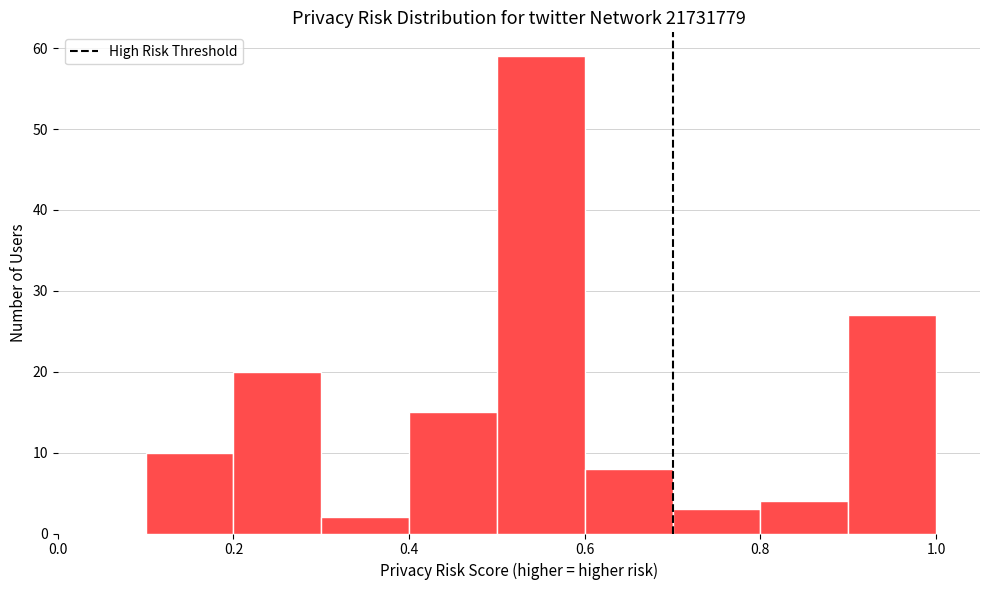

What is the height of the bar covering 0.9 to 1.0 on the x-axis? The values are not printed on the chart, so give them approximately, as read against the axis.

27